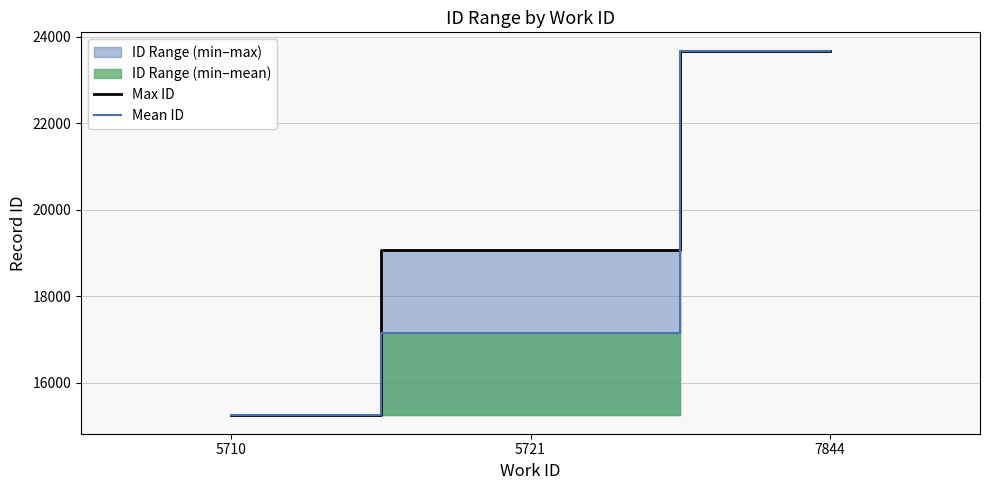

At which label does Max ID first exceed 19053?

7844